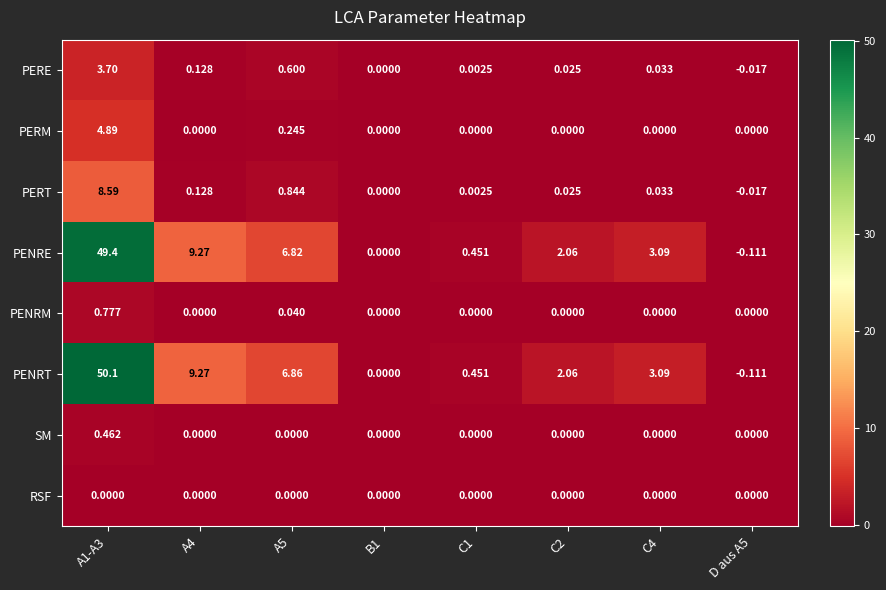

Which series has the largest total across all categories?

PENRT